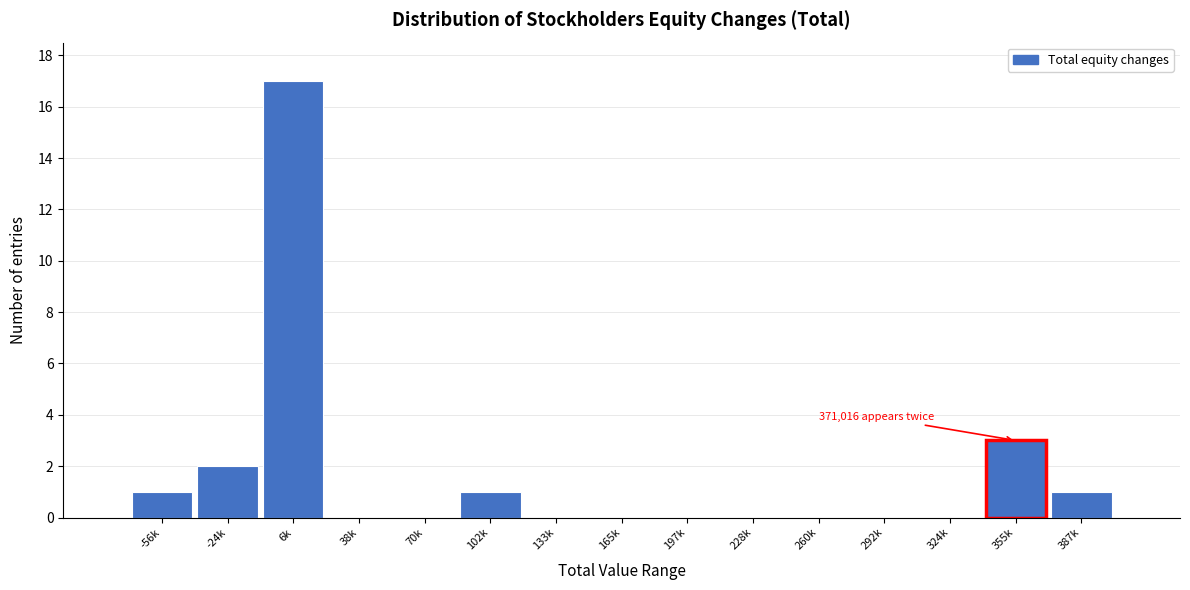

Reading left to right, extract all data points from this chart.

-56k=1	-24k=2	6k=17	38k=0	70k=0	102k=1	133k=0	165k=0	197k=0	228k=0	260k=0	292k=0	324k=0	355k=3	387k=1